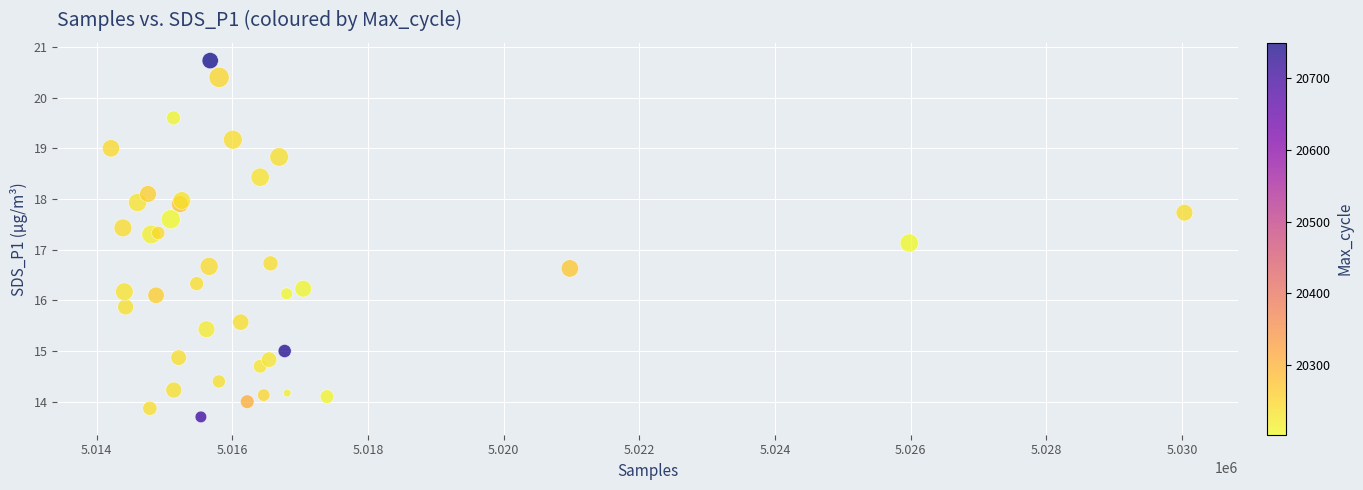

What Y value in the scatter plot is closest to 17?

17.1